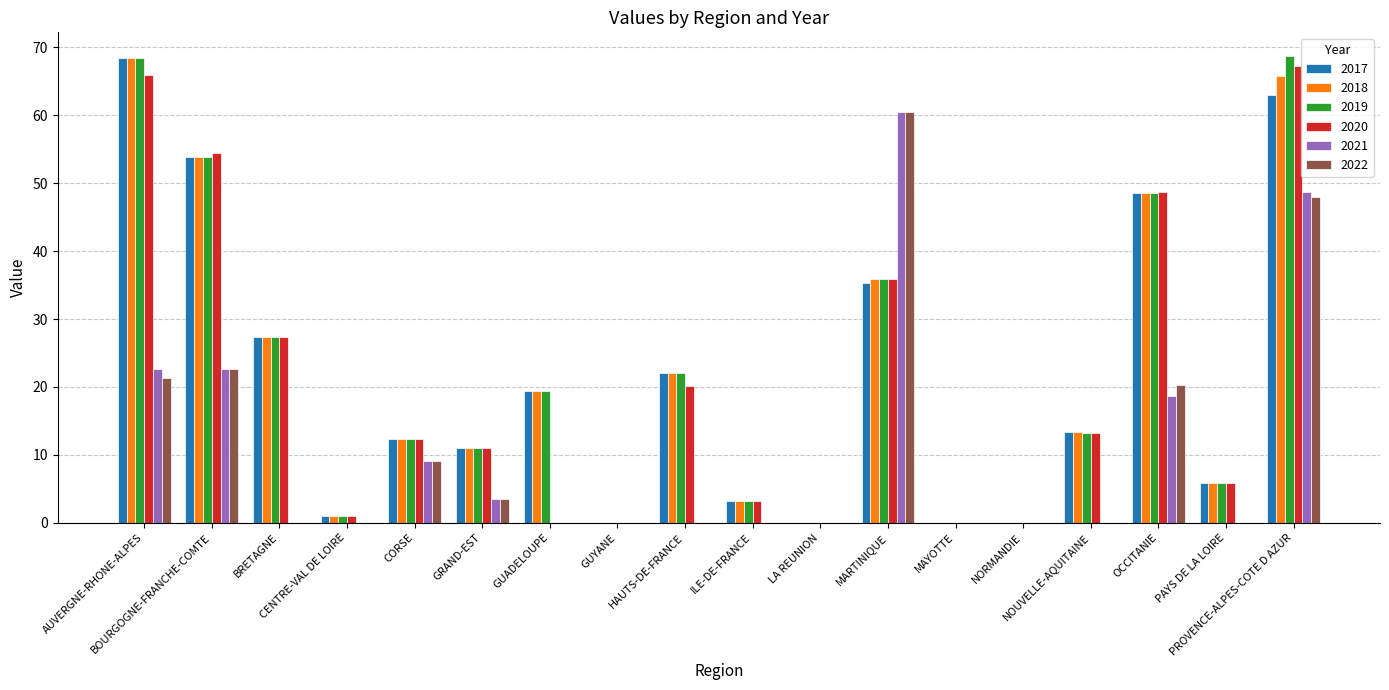

What is the sum of all 2020 values?

366.2